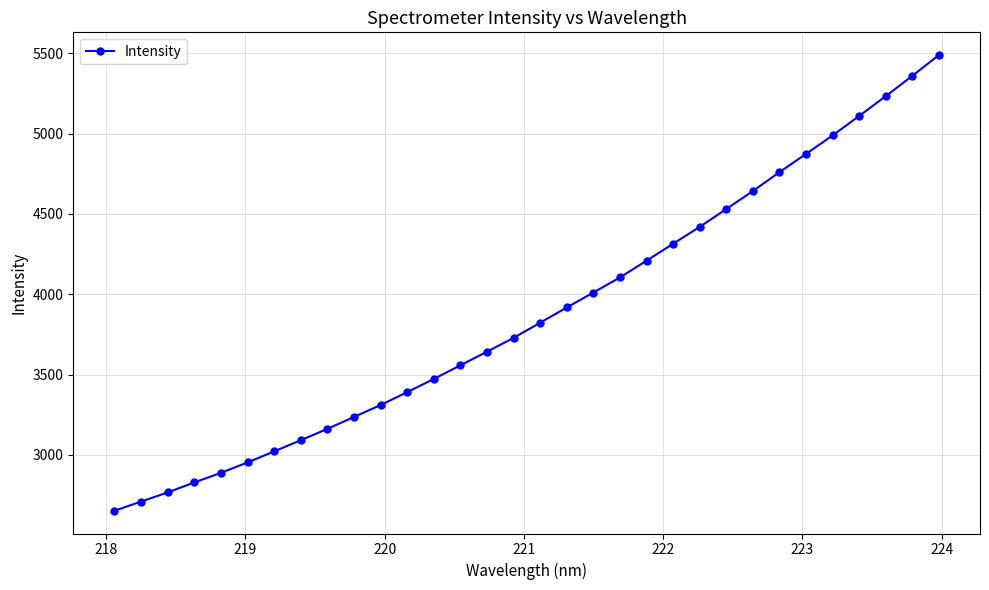

What is the average value?

3881.2